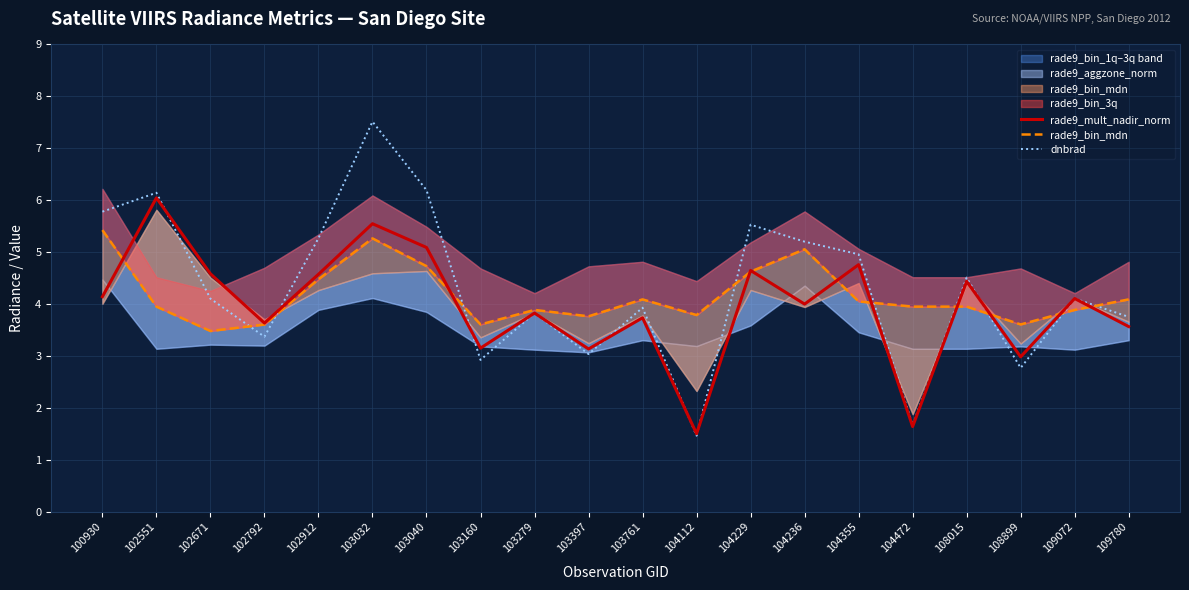

Is it true that rade9_mult_nadir_norm equals 4.8 at 104355?

True